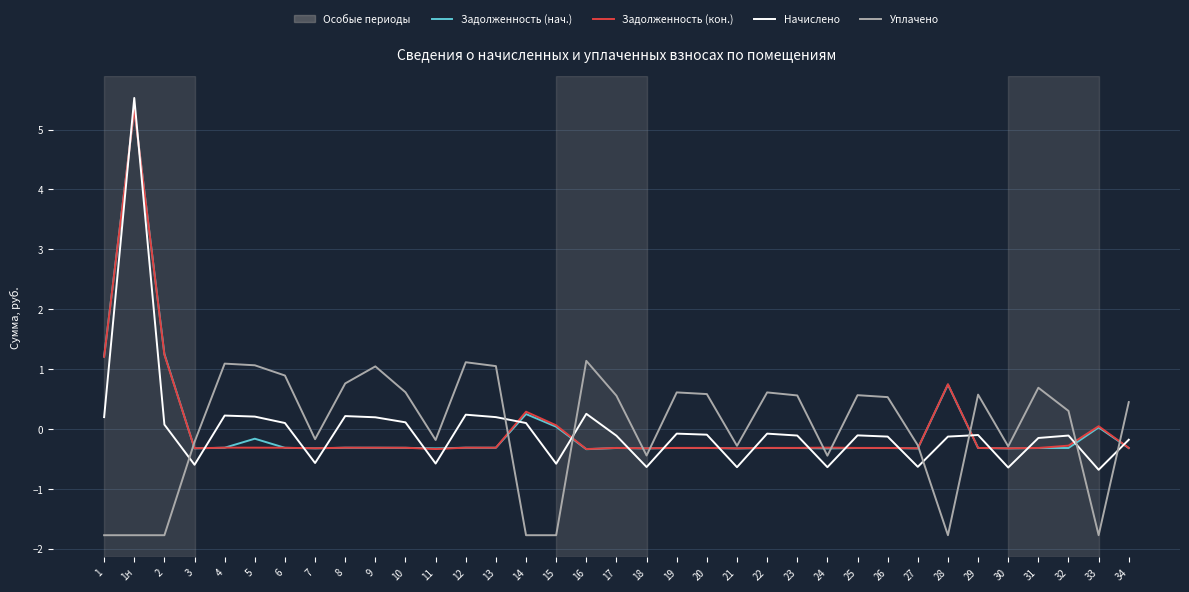

What is the difference between the highest and lowest values at 14?

2.1